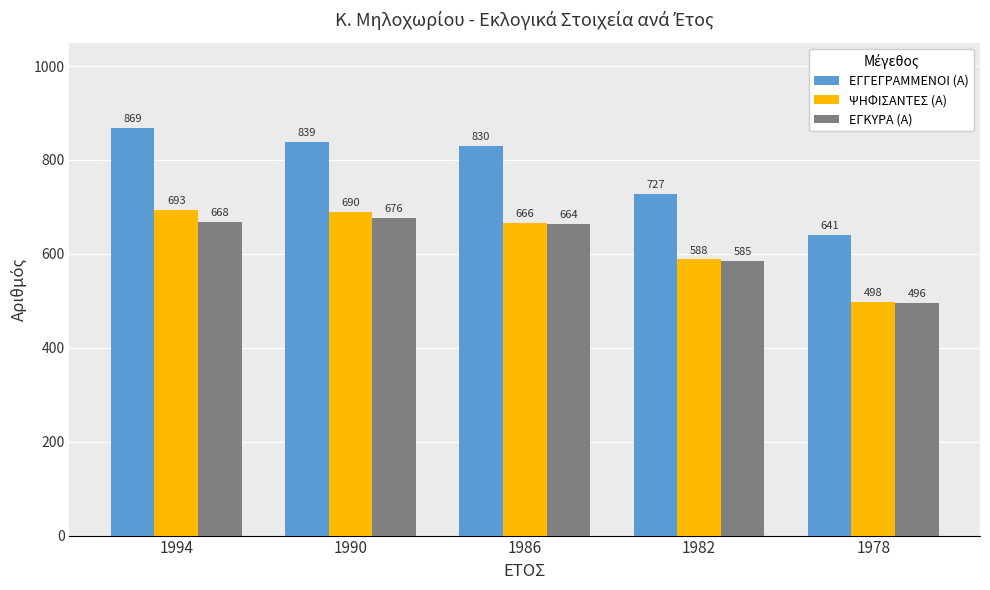

Between 1994 and 1978, which series saw the biggest shift?

ΕΓΓΕΓΡΑΜΜΕΝΟΙ (Α)